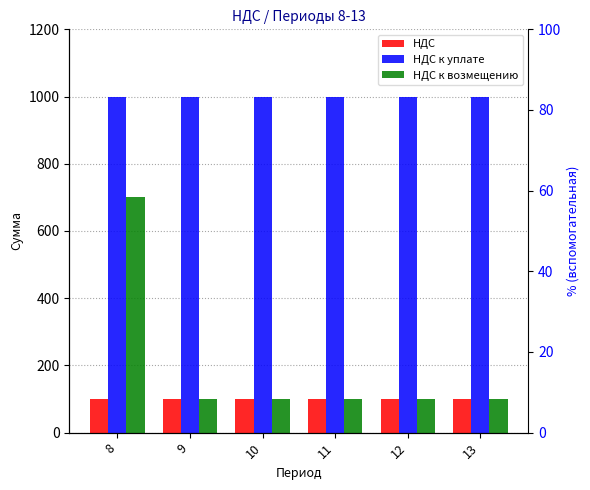

Which category has the lowest value across all series?

8